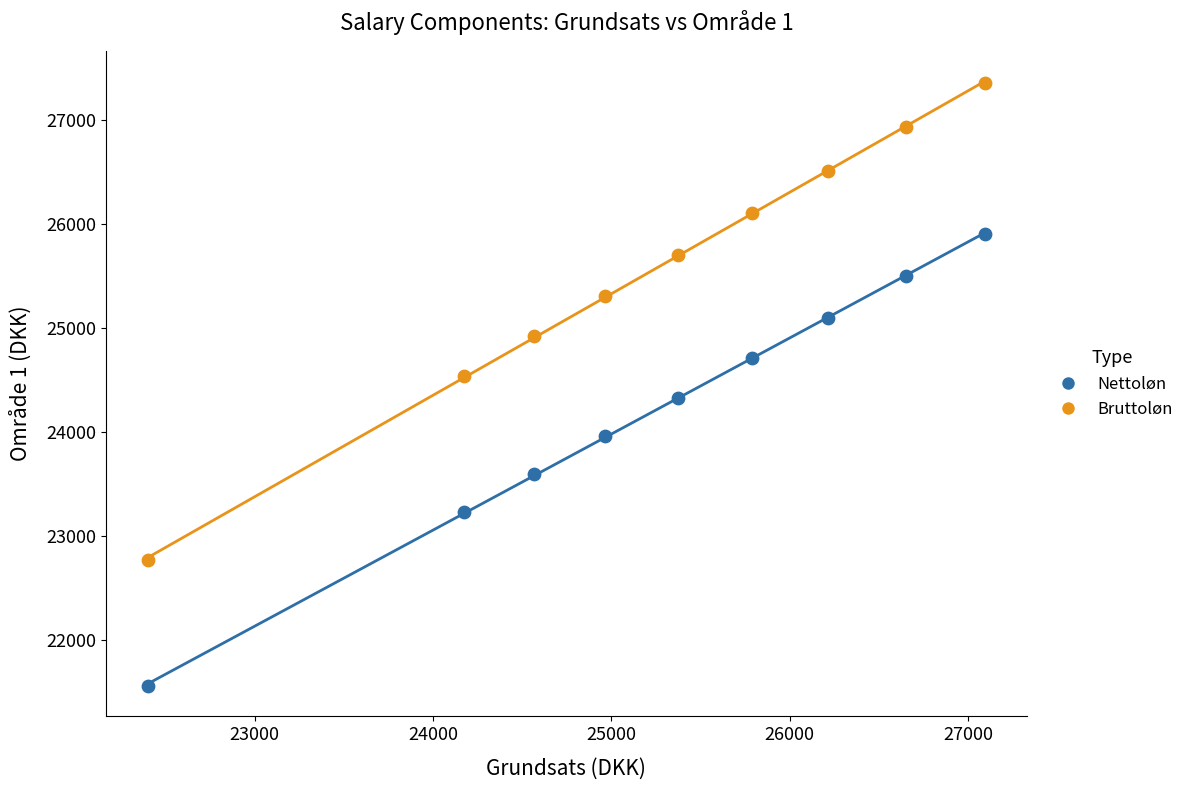

Across all data points, what is the range of Y values (max minus min)?

5809.0